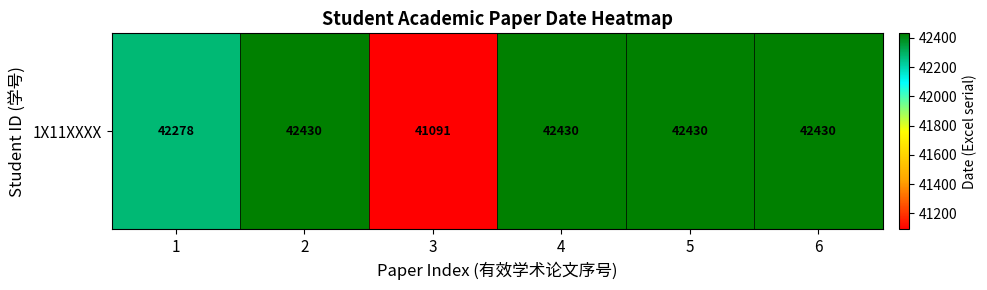

Reading left to right, transcribe all the data shown in this chart.

1=42278	2=42430	3=41091	4=42430	5=42430	6=42430